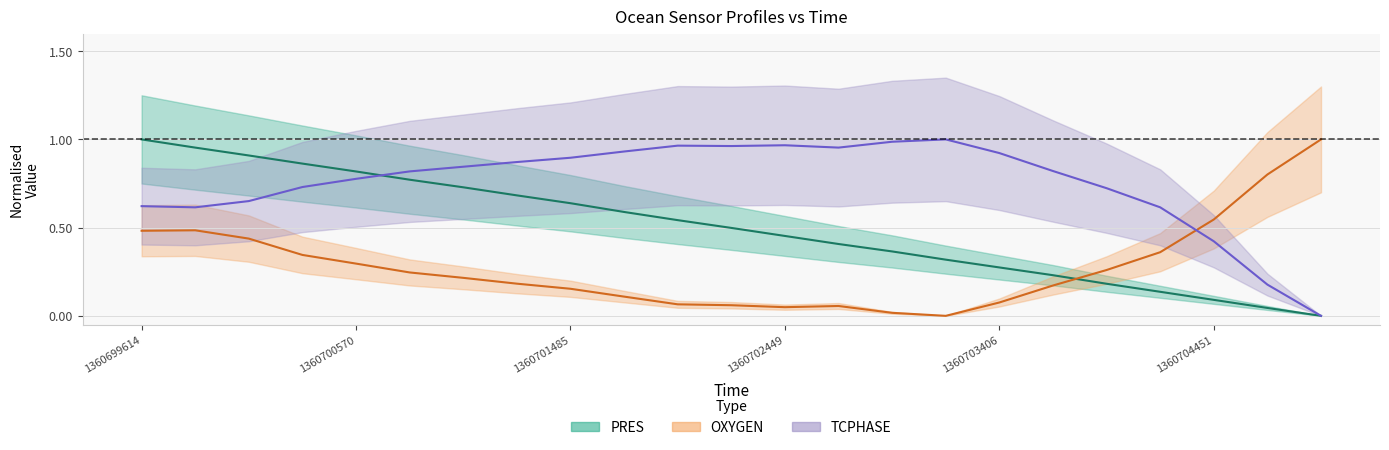

The value of OXYGEN at 1360702237 is 0.1. True or false?

True